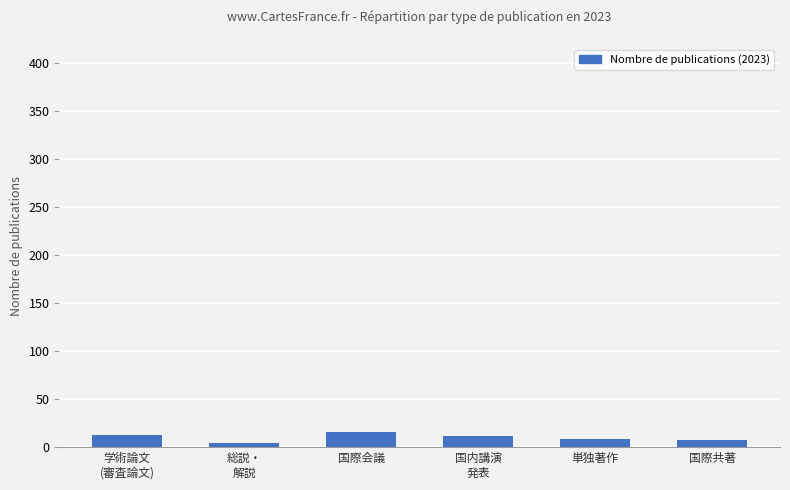

What is the difference between the maximum and minimum values?

12